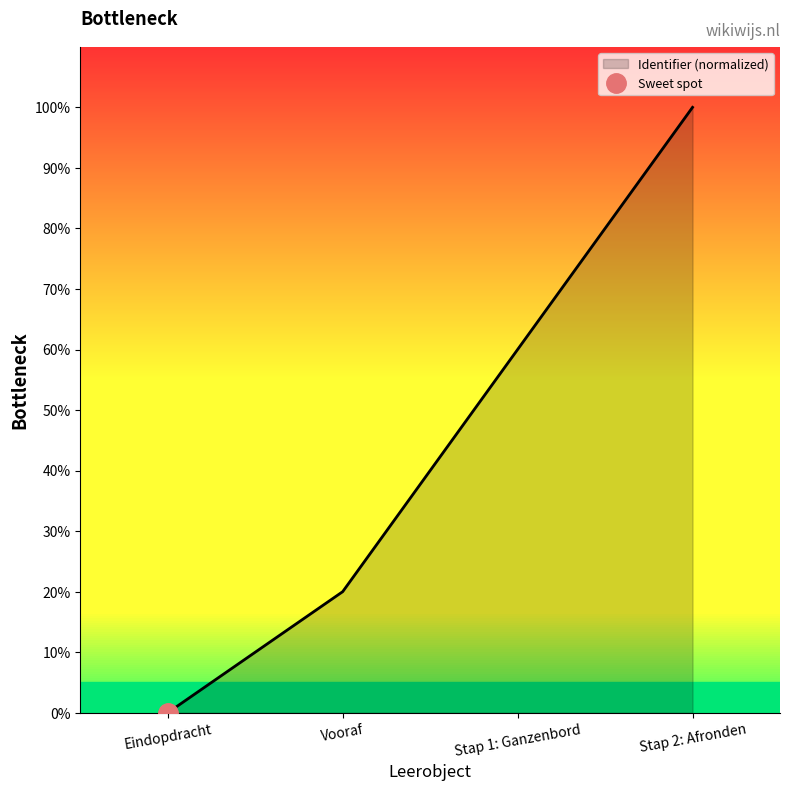

The chart shows a value of 79 at Stap 1: Ganzenbord. True or false?

False